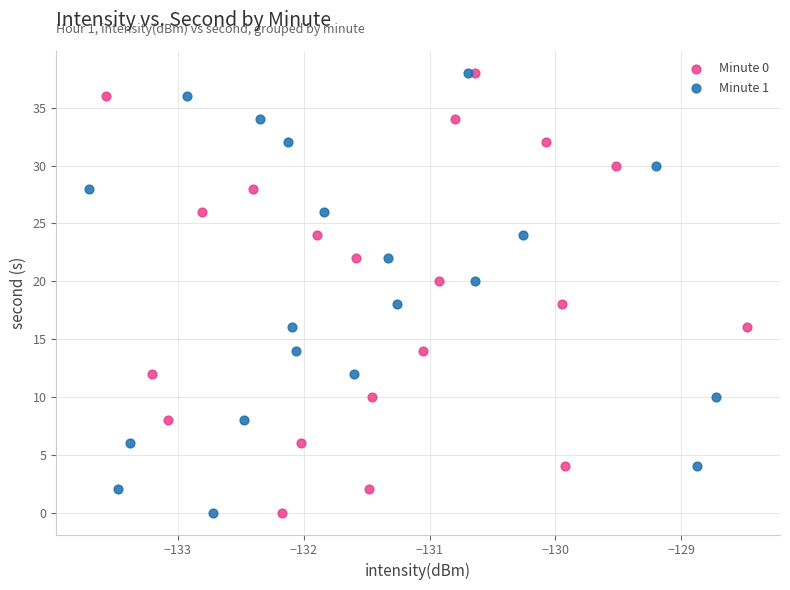

What are all the series names shown in the legend?

Minute 0, Minute 1